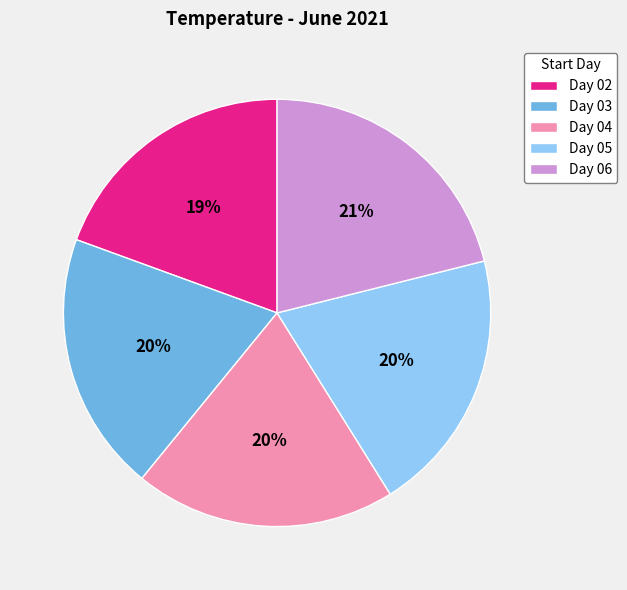

Is there any slice that represents more than half of the pie?

No